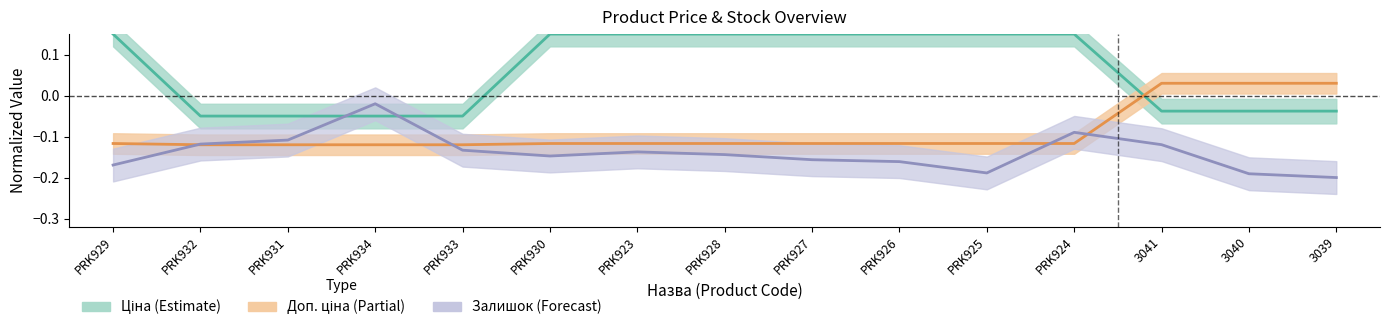

The Залишок series shows -0.1 at PRK928. True or false?

True